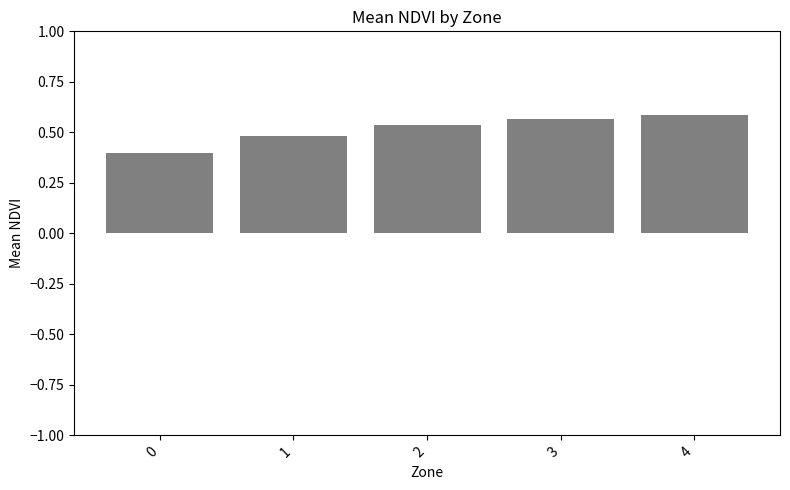

List the labels in order of value, smallest first.

0, 1, 2, 3, 4